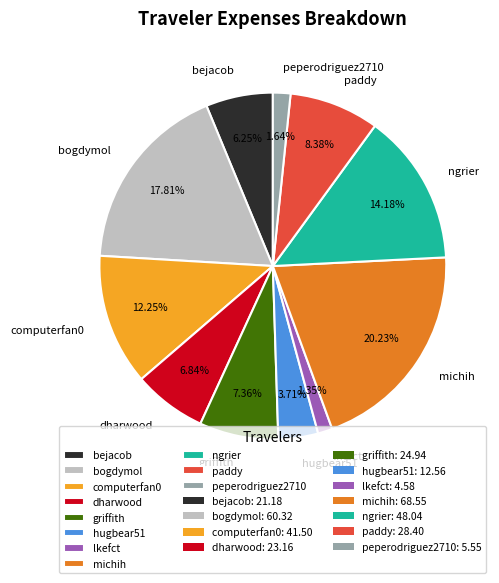

Between ngrier and michih, which is larger?

michih